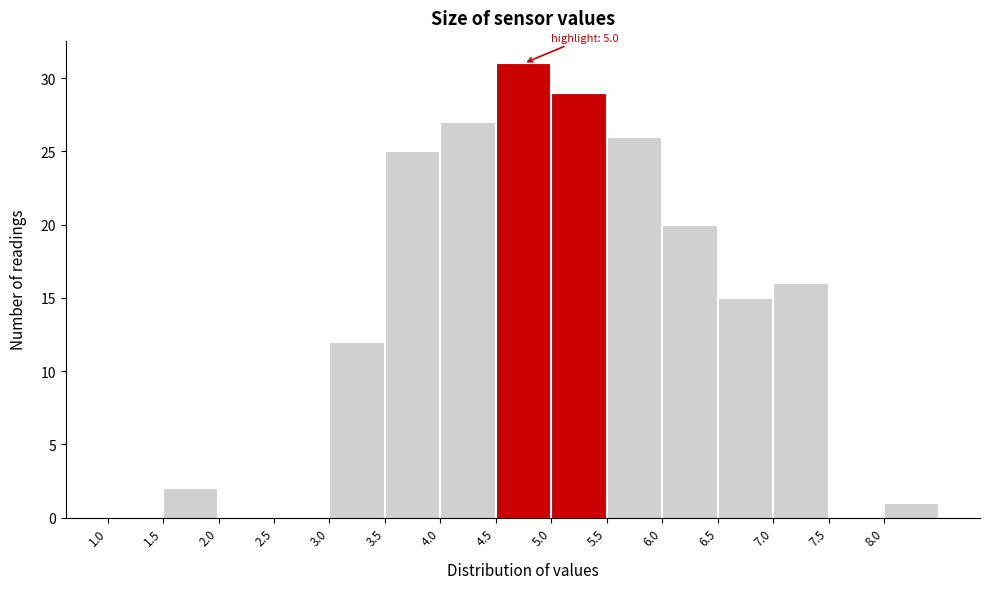

Over which range of the x-axis is the bar tallest?

4.5 to 5.0